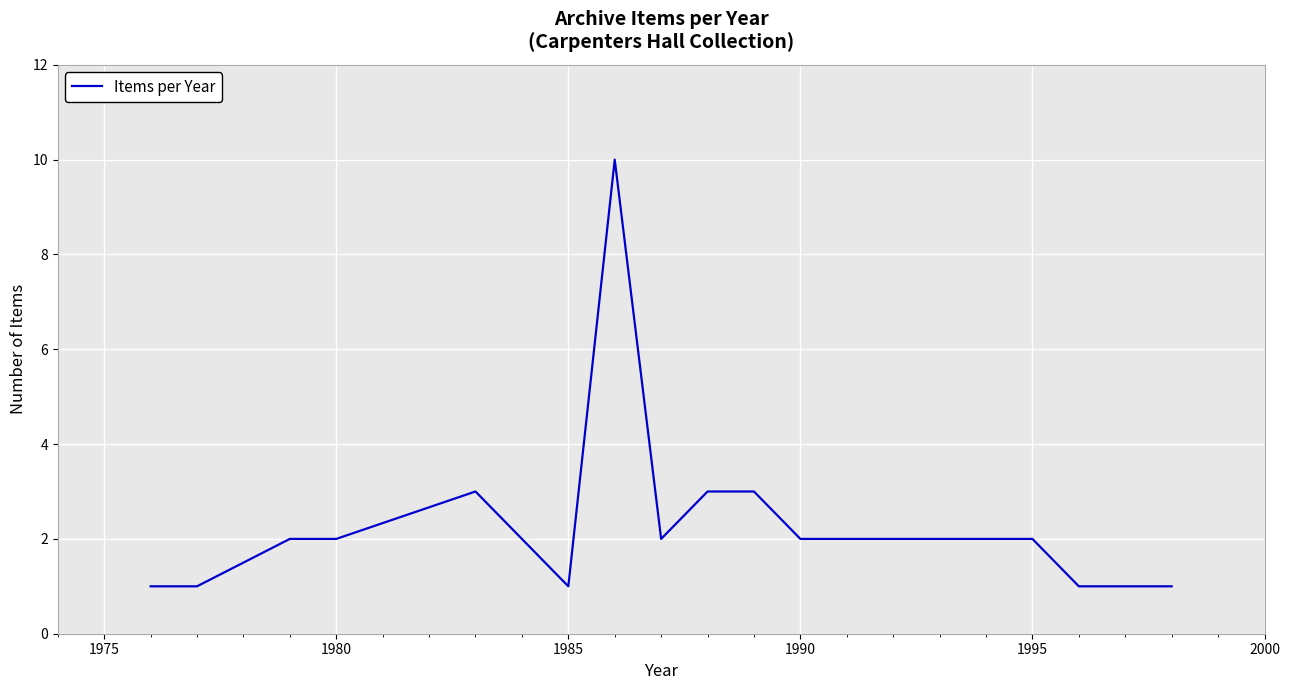

What is the greatest value displayed?

10